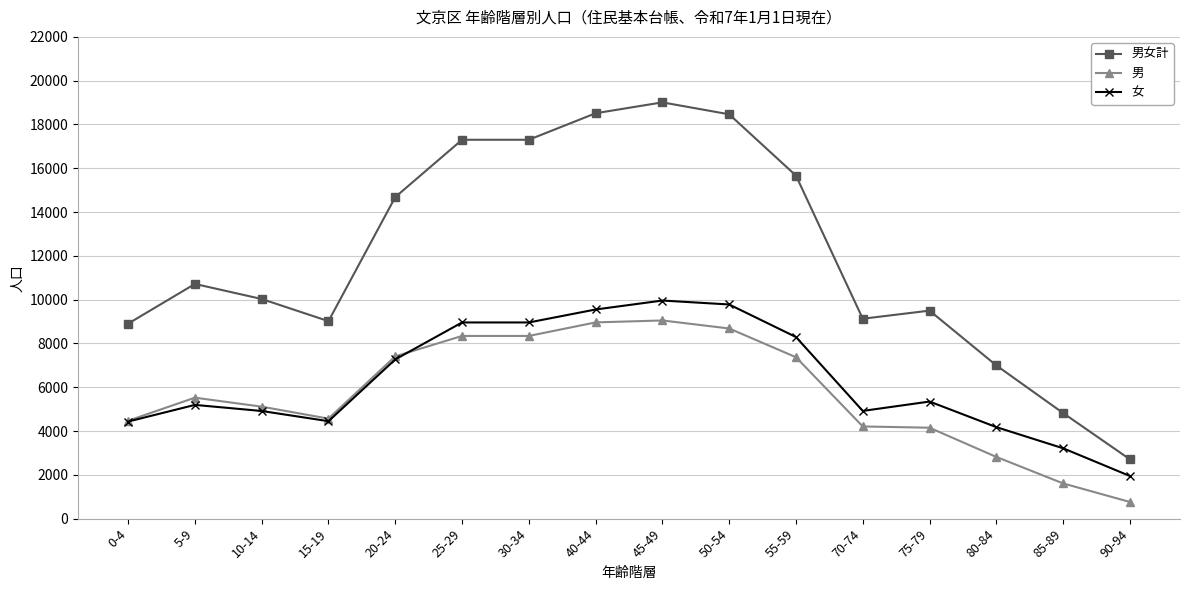

Which series has the largest range (max minus min)?

男女計